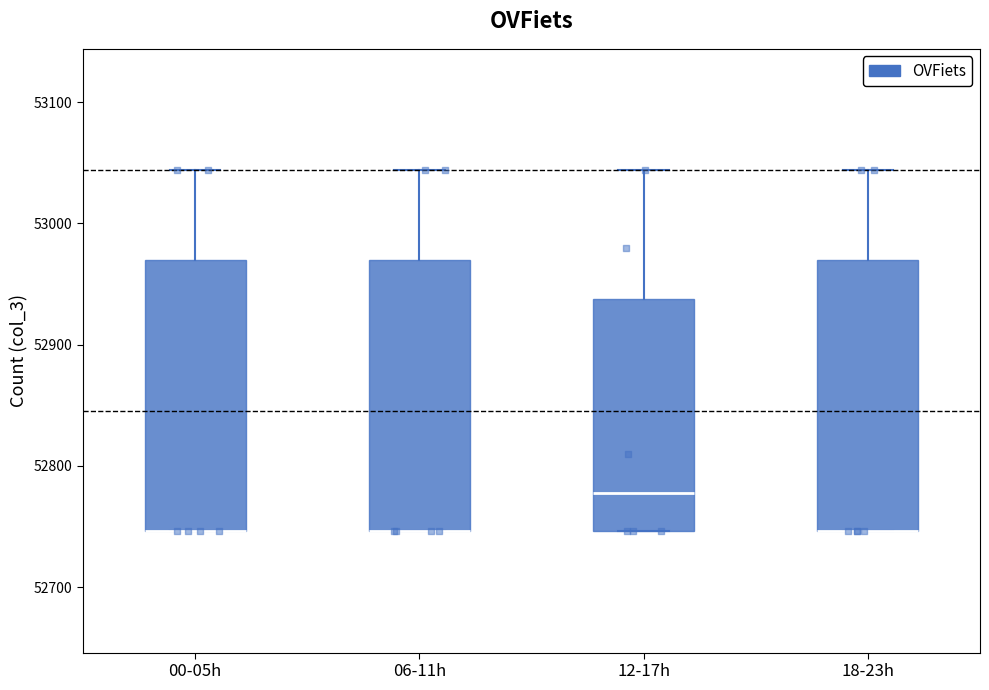

Where does the median line of the box for 12-17h sit on the y-axis? The values are not printed on the chart, so give them approximately, as read against the axis.

52780